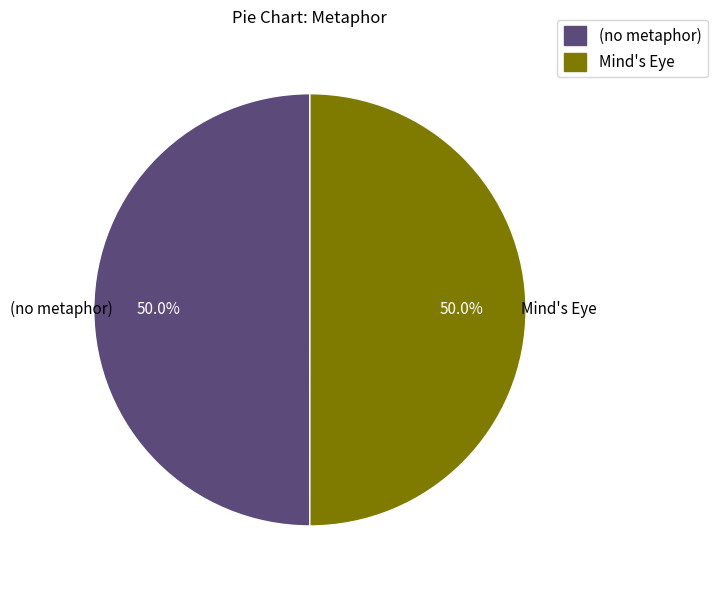

The (no metaphor) slice represents 40% of the pie. True or false?

False